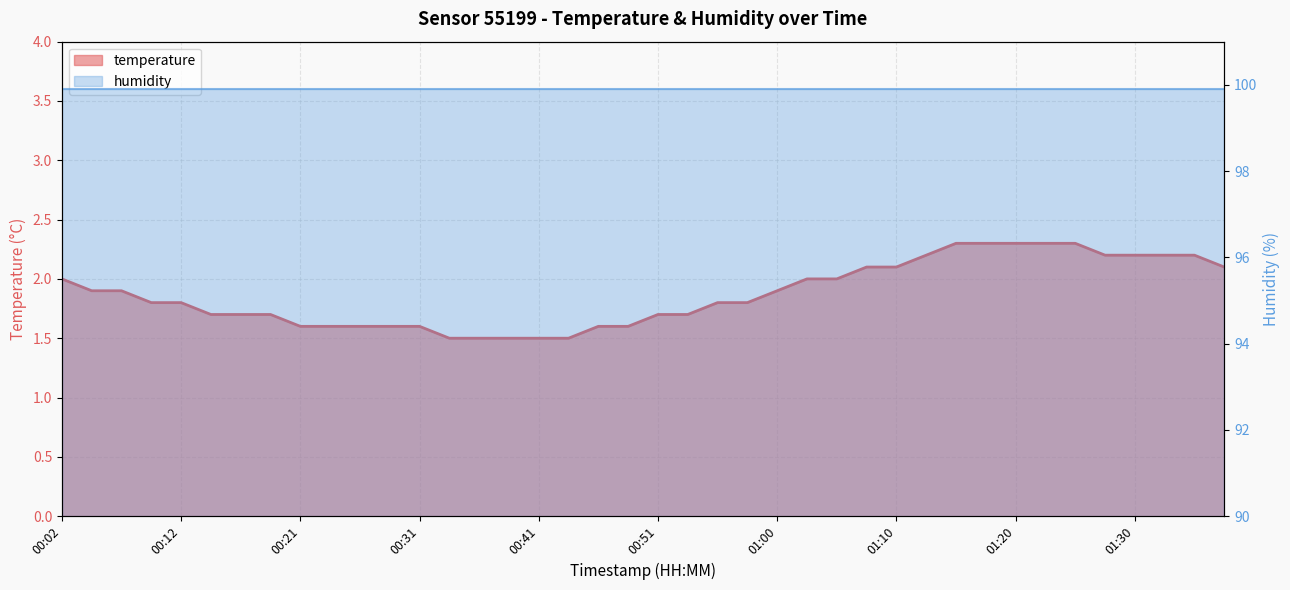

What is the smallest value displayed?

1.5